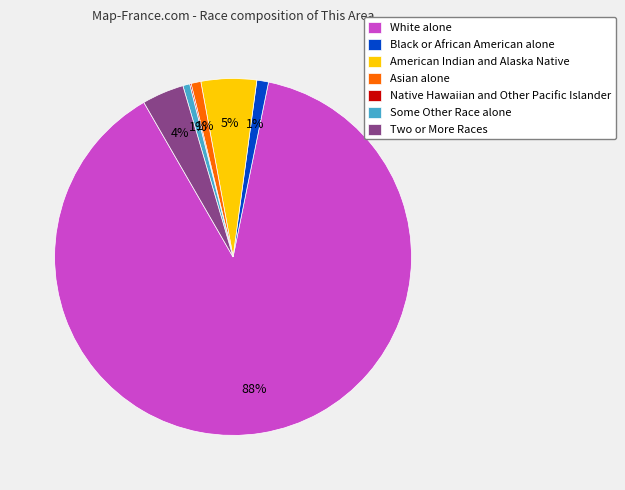

Combined, do American Indian and Alaska Native and Two or More Races account for over 50%?

No